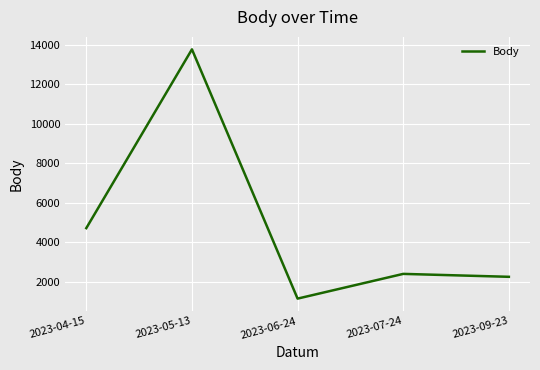

Rank the categories by value from lowest to highest.

2023-06-24, 2023-09-23, 2023-07-24, 2023-04-15, 2023-05-13